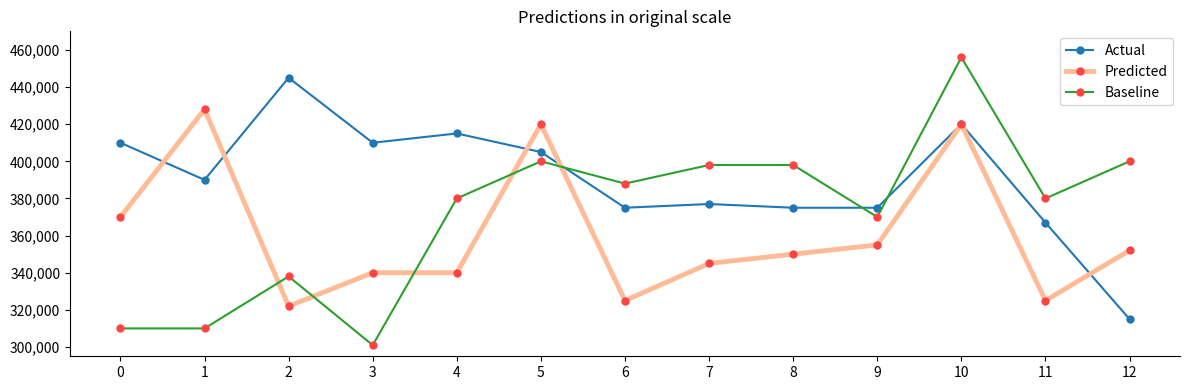

Reading right to left, what are all the values shown in this chart?

Actual: 12=315000	11=367000	10=420000	9=375000	8=375000	7=377000	6=375000	5=405000	4=415000	3=410000	2=445000	1=390000	0=410000
Predicted: 12=352000	11=325000	10=420000	9=355000	8=350000	7=345000	6=325000	5=420000	4=340000	3=340000	2=322000	1=428000	0=370000
Baseline: 12=400000	11=380000	10=456000	9=370000	8=398000	7=398000	6=388000	5=400000	4=380000	3=301000	2=338000	1=310000	0=310000